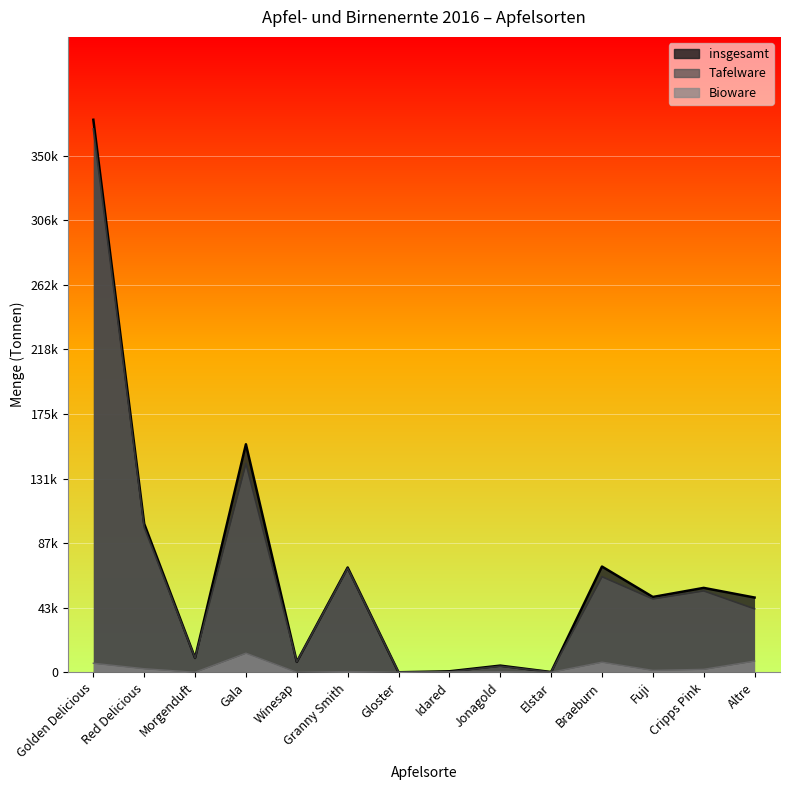

True or false: insgesamt has a value of 66420 at Fuji.

False